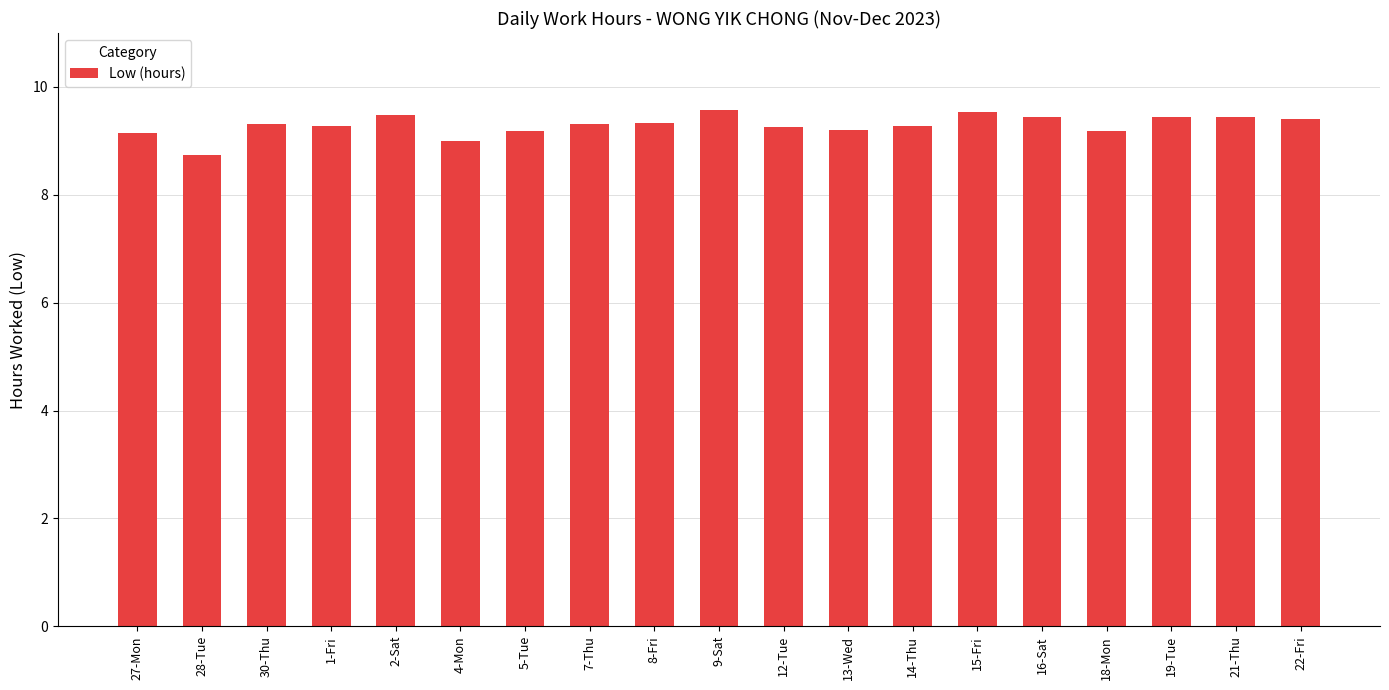

At which label is the value closest to 9?

4-Mon